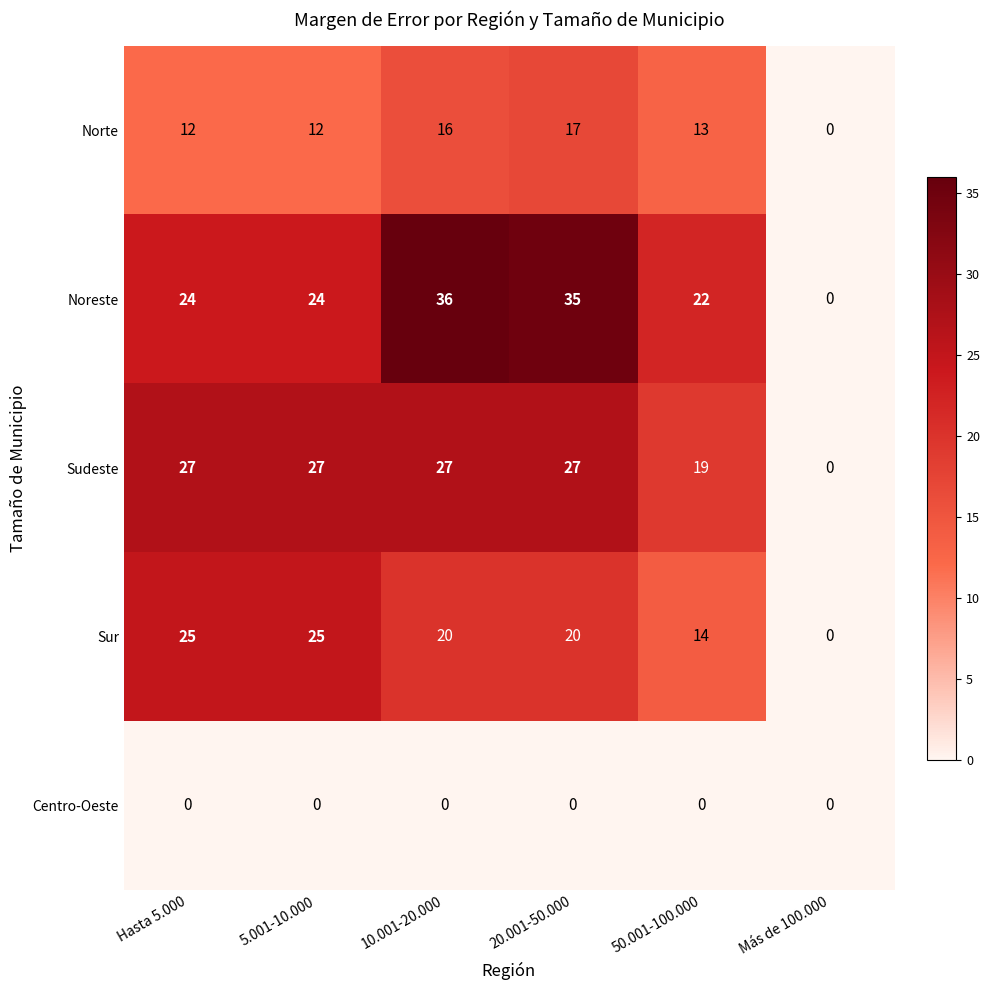

Where does the Sur series first go above 20?

Hasta 5.000